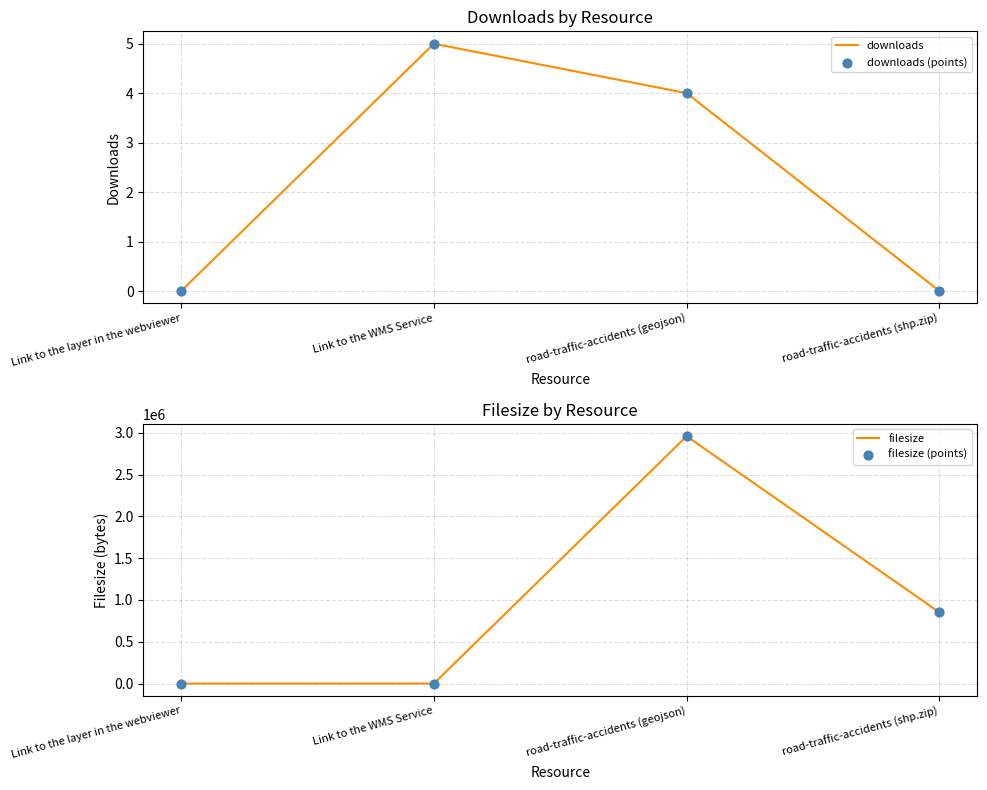

Which series reaches the minimum Y coordinate?

downloads